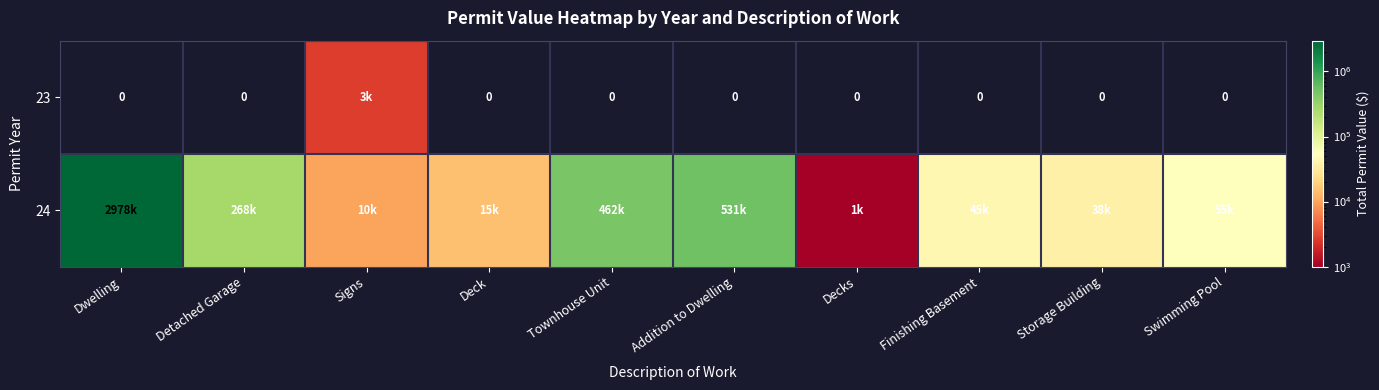

Which series has the widest spread of values?

24